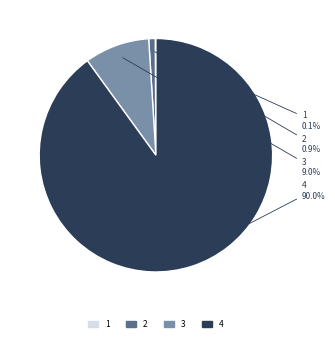

Which slice is the largest?

4